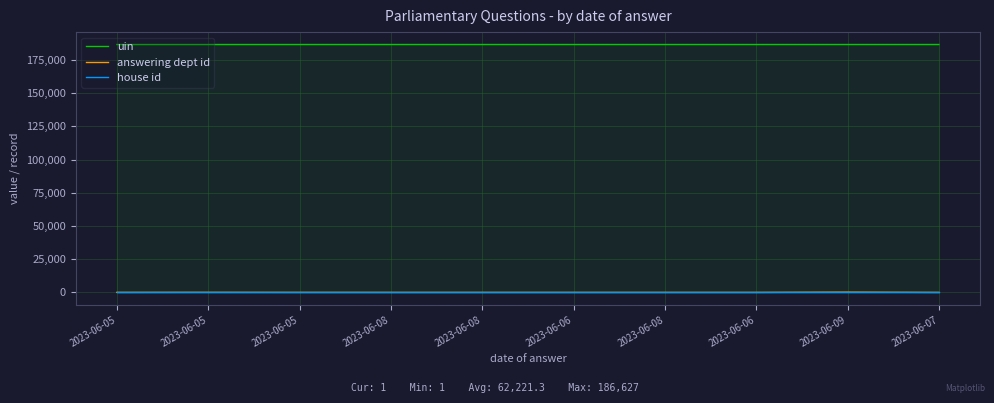

Reading right to left, transcribe all the data shown in this chart.

uin: 2023-06-07=186627	2023-06-09=186626	2023-06-06=186625	2023-06-08=186624	2023-06-06=186623	2023-06-08=186622	2023-06-08=186621	2023-06-05=186617	2023-06-05=186615	2023-06-05=186614
answering dept id: 2023-06-07=1	2023-06-09=215	2023-06-06=17	2023-06-08=17	2023-06-06=17	2023-06-08=17	2023-06-08=17	2023-06-05=27	2023-06-05=60	2023-06-05=27
house id: 2023-06-07=1	2023-06-09=1	2023-06-06=1	2023-06-08=1	2023-06-06=1	2023-06-08=1	2023-06-08=1	2023-06-05=1	2023-06-05=1	2023-06-05=1